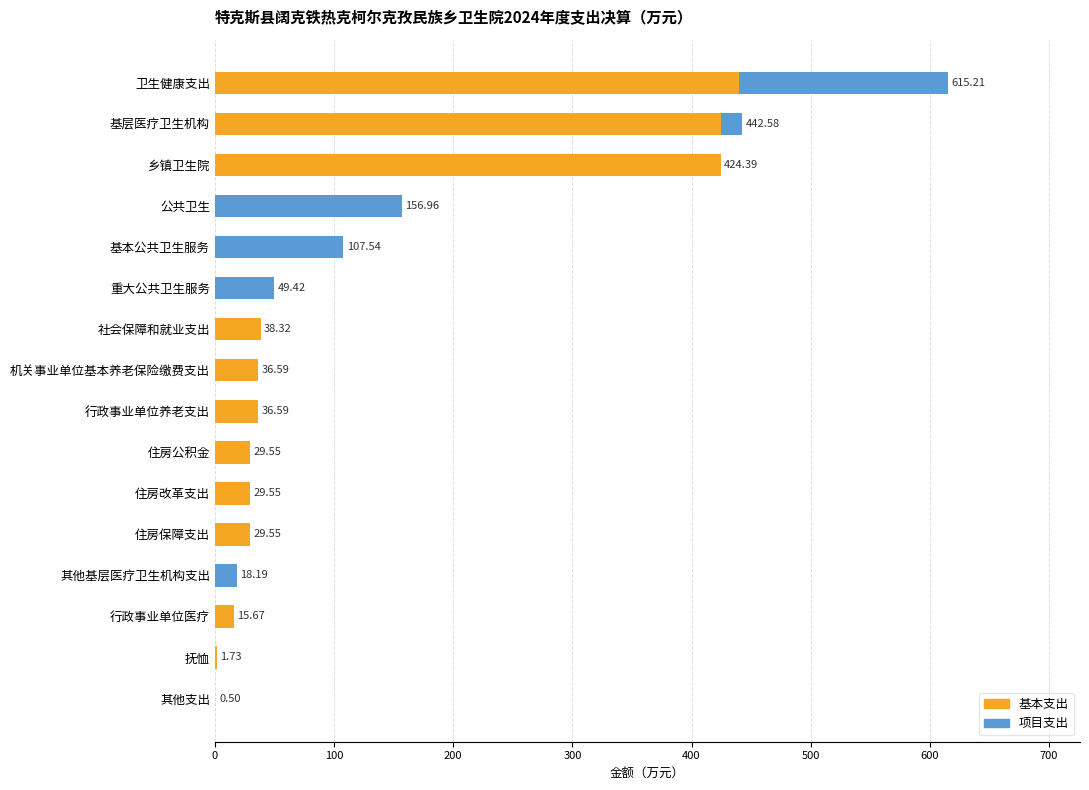

What is the total value across all series at 行政事业单位医疗?

15.7